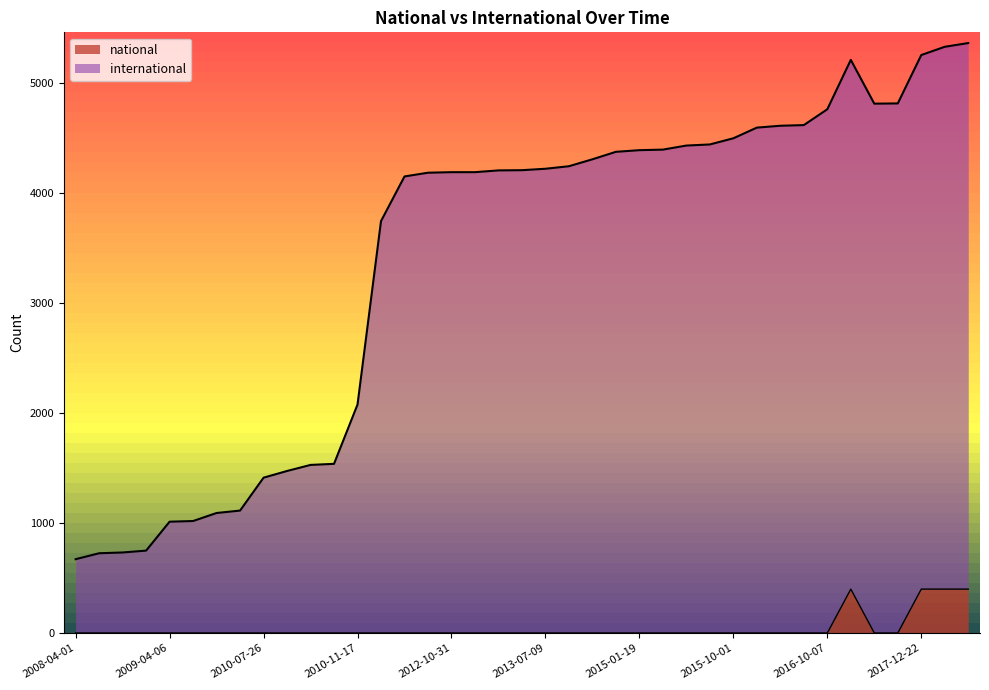

What is the average value of the national series?

41